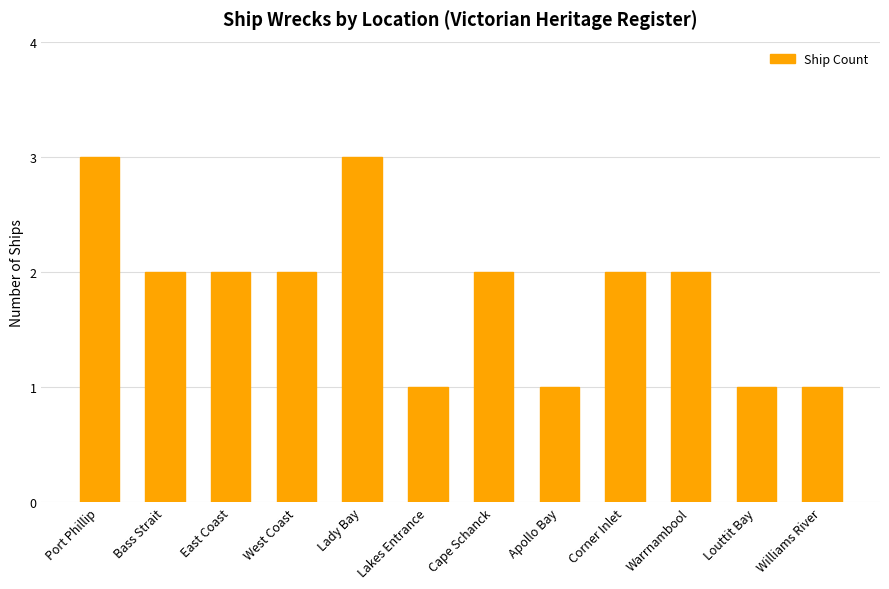

Approximately how many times larger is the value at Williams River compared to Corner Inlet?

0.5